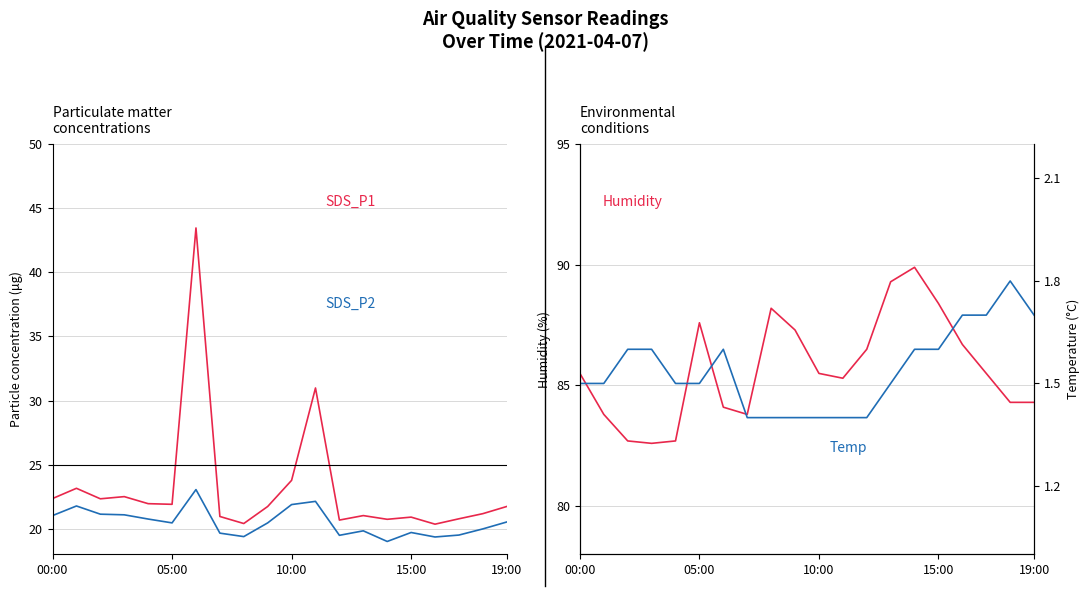

Is this an area chart (filled region under the line)?

No